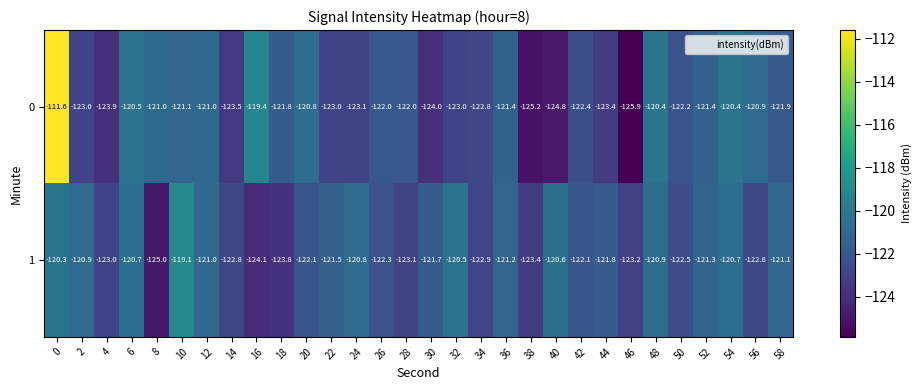

What is the difference between the 0 values at 52 and 34?

1.4